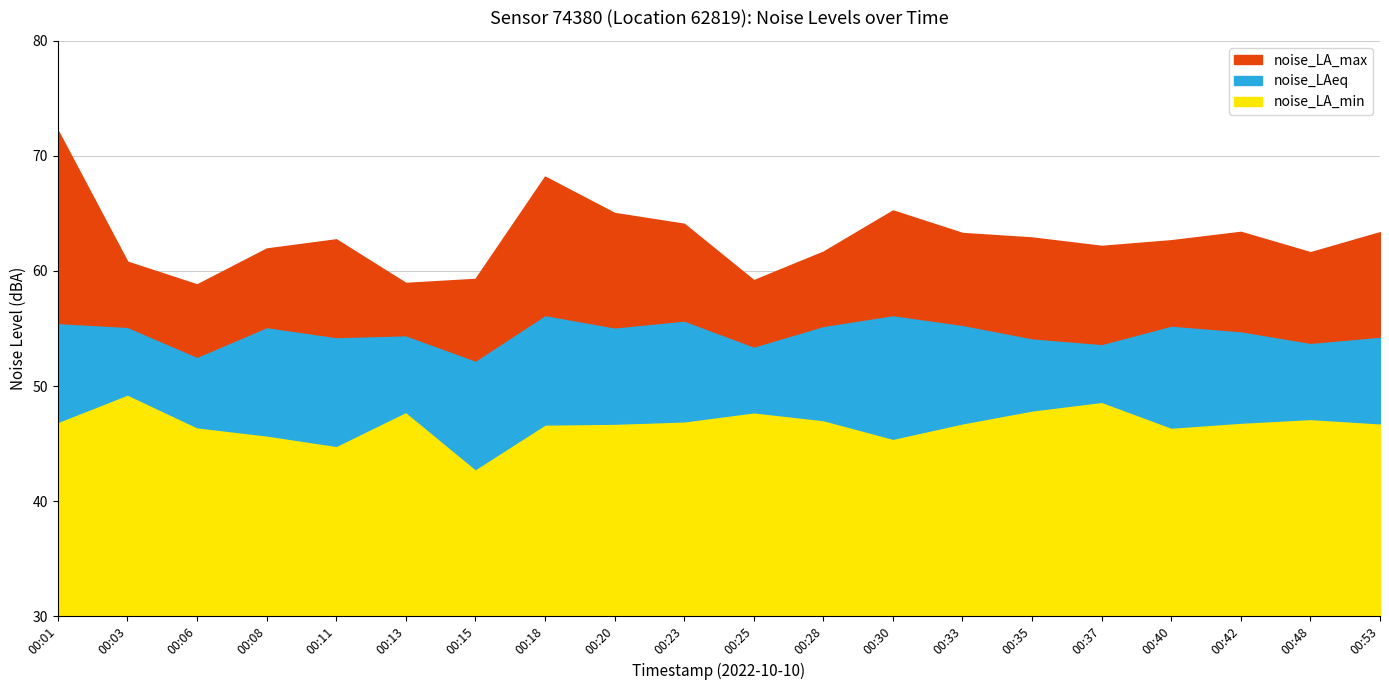

How many distinct data groups are displayed?

3